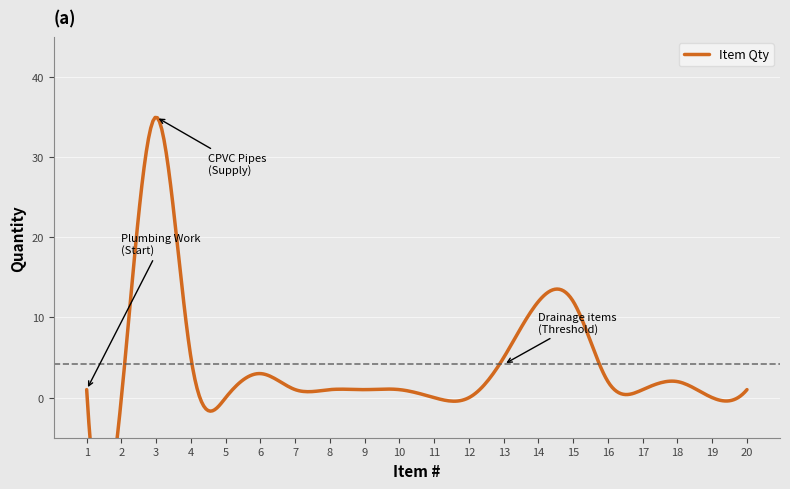

What is the change in value from 11 to 20?

+1